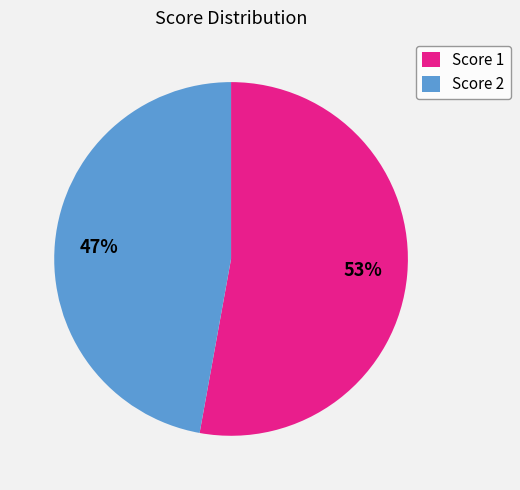

Count the number of slices in the pie.

2